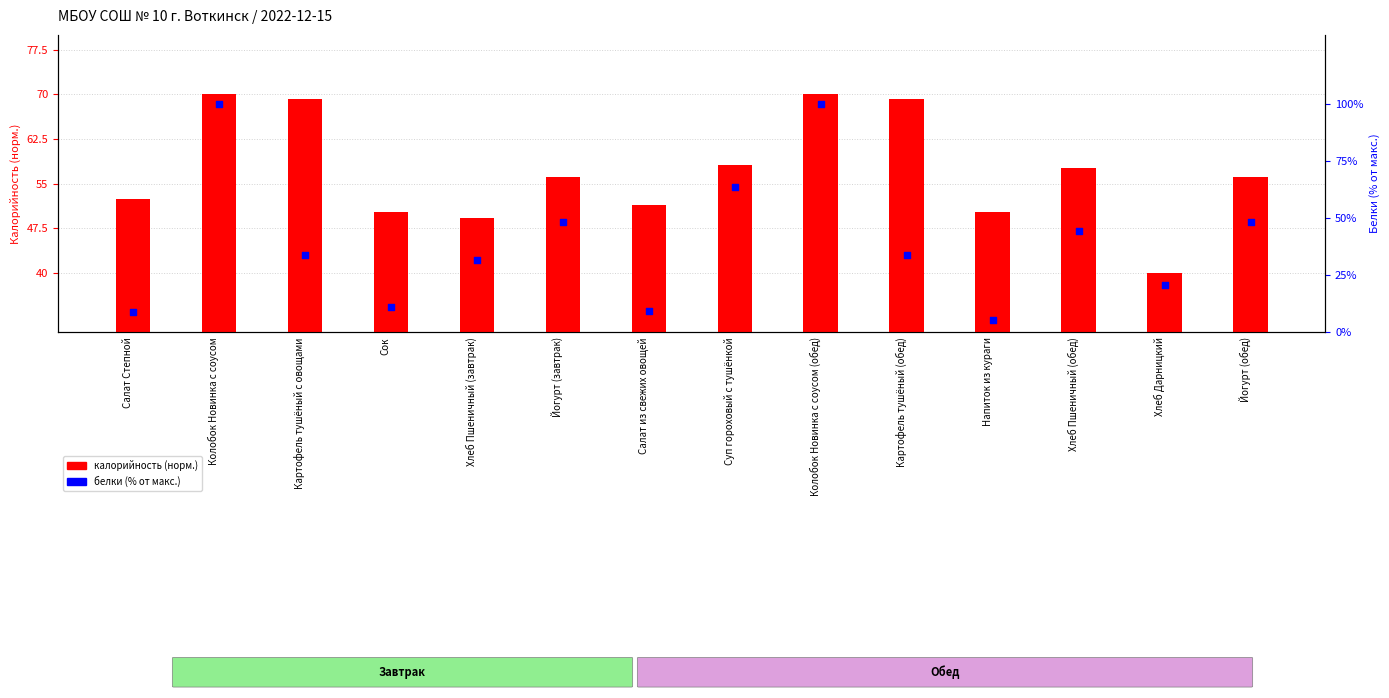

What is the total value across all series at Суп гороховый с тушёнкой?

121.7